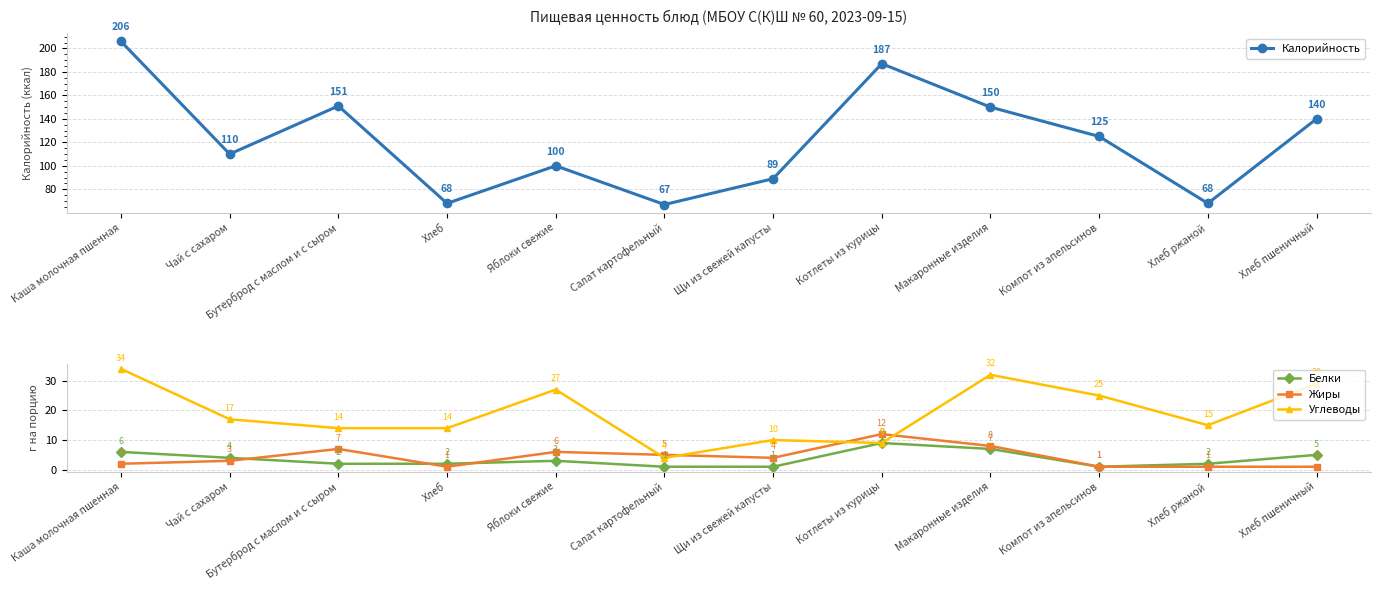

Reading left to right, extract all data points from this chart.

Калорийность: 206	110	151	68	100	67	89	187	150	125	68	140
Белки: 6	4	2	2	3	1	1	9	7	1	2	5
Жиры: 2	3	7	1	6	5	4	12	8	1	1	1
Углеводы: 34	17	14	14	27	4	10	9	32	25	15	29